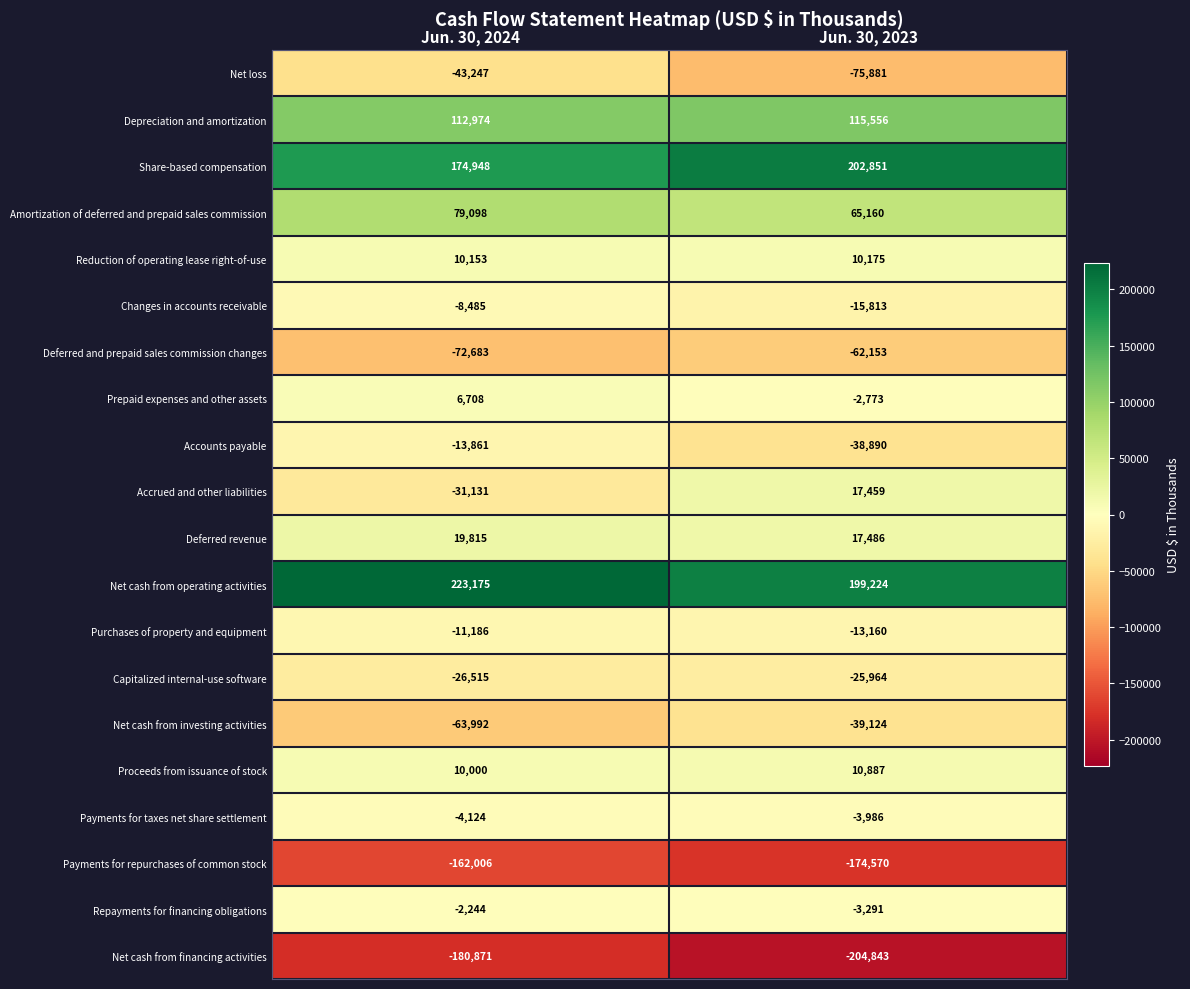

What is the difference between the highest and lowest values at Jun. 30, 2024?

404046